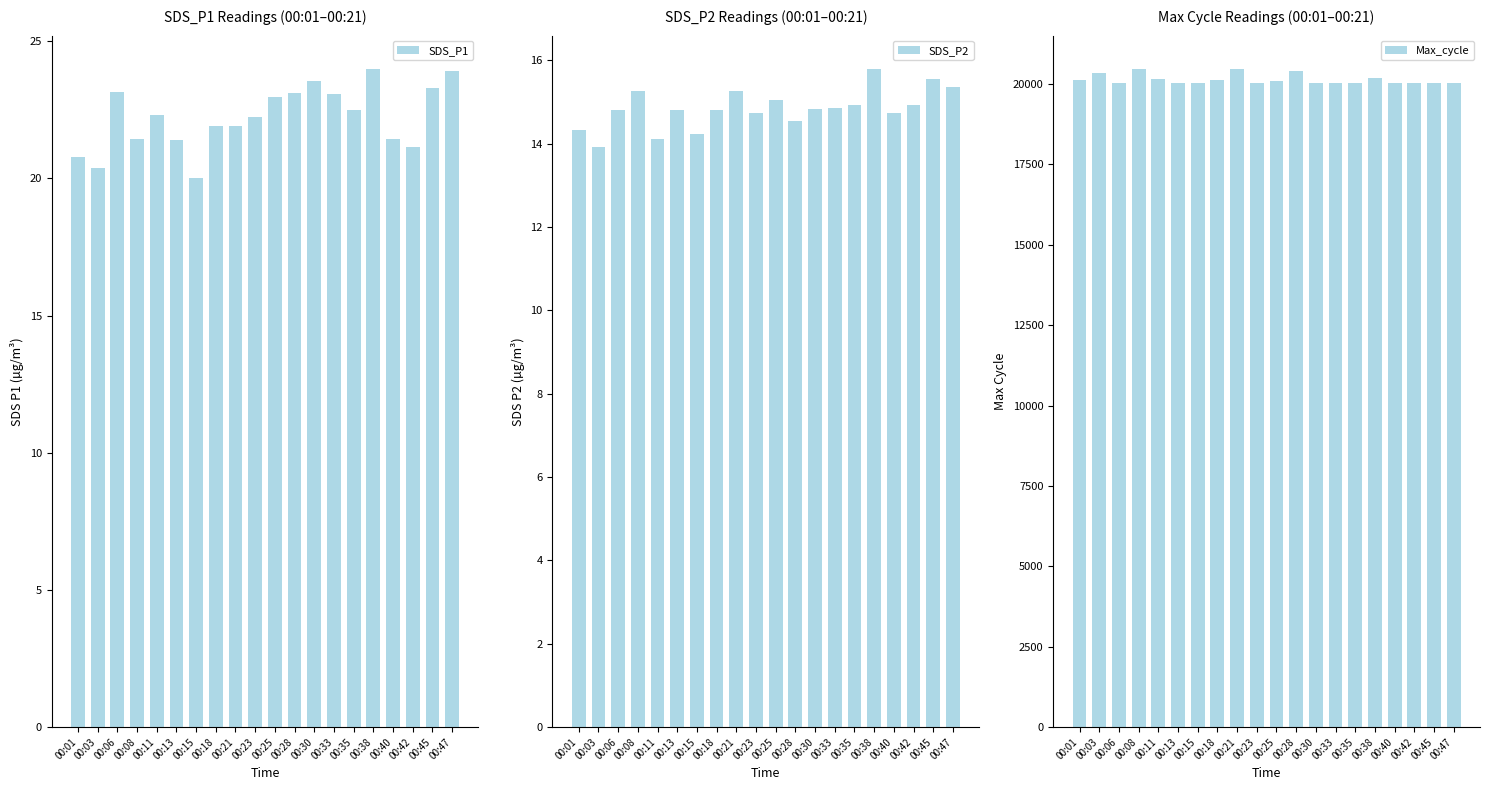

What is the difference between the maximum and minimum values in the SDS_P1 series?

4.0